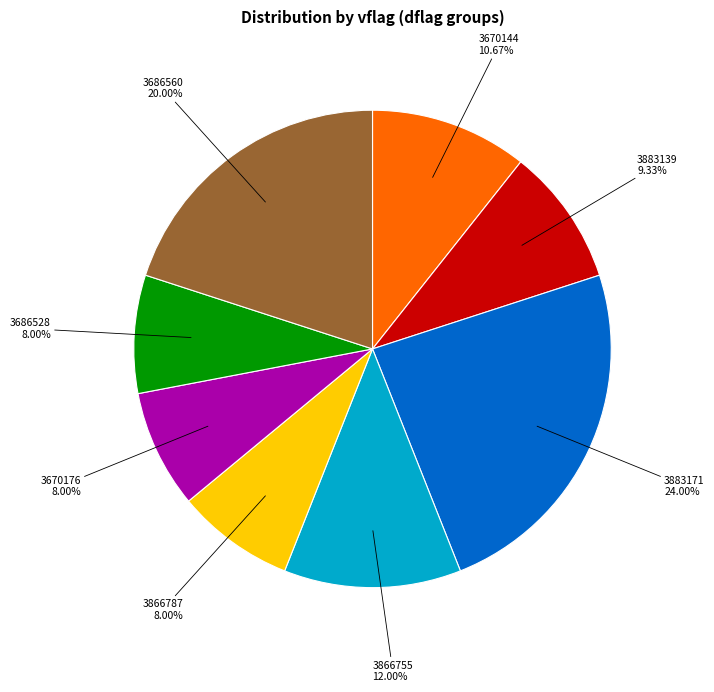

Is there any slice that represents more than half of the pie?

No